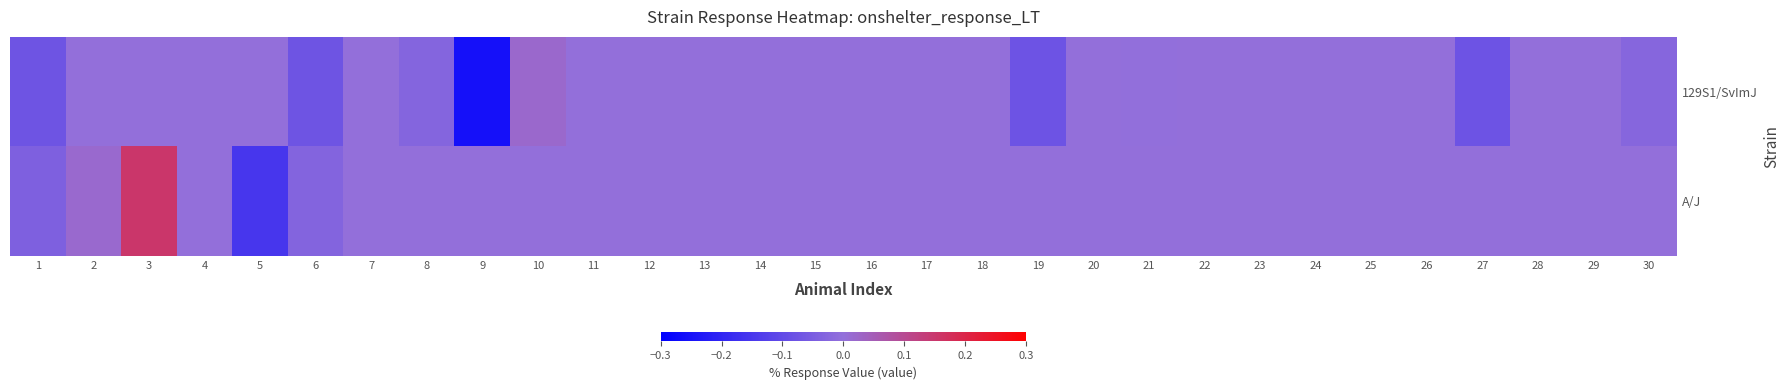

Count the number of data series in this chart.

2